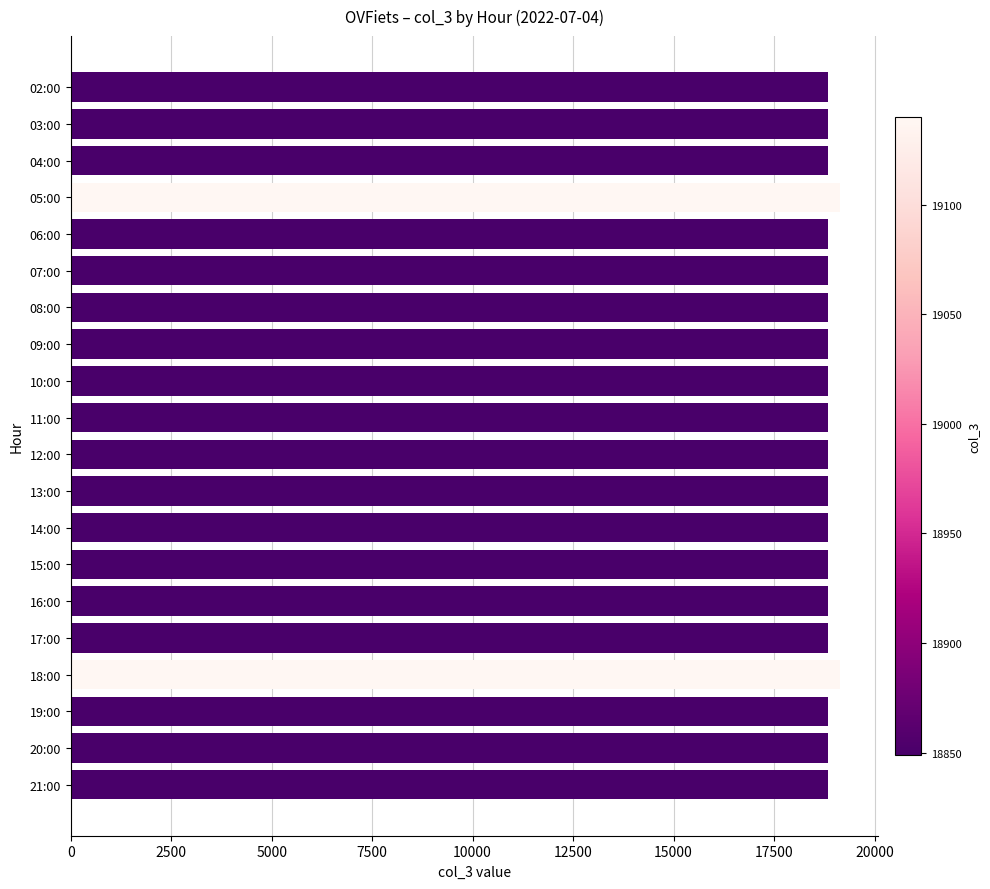

What is the greatest value displayed?

19140